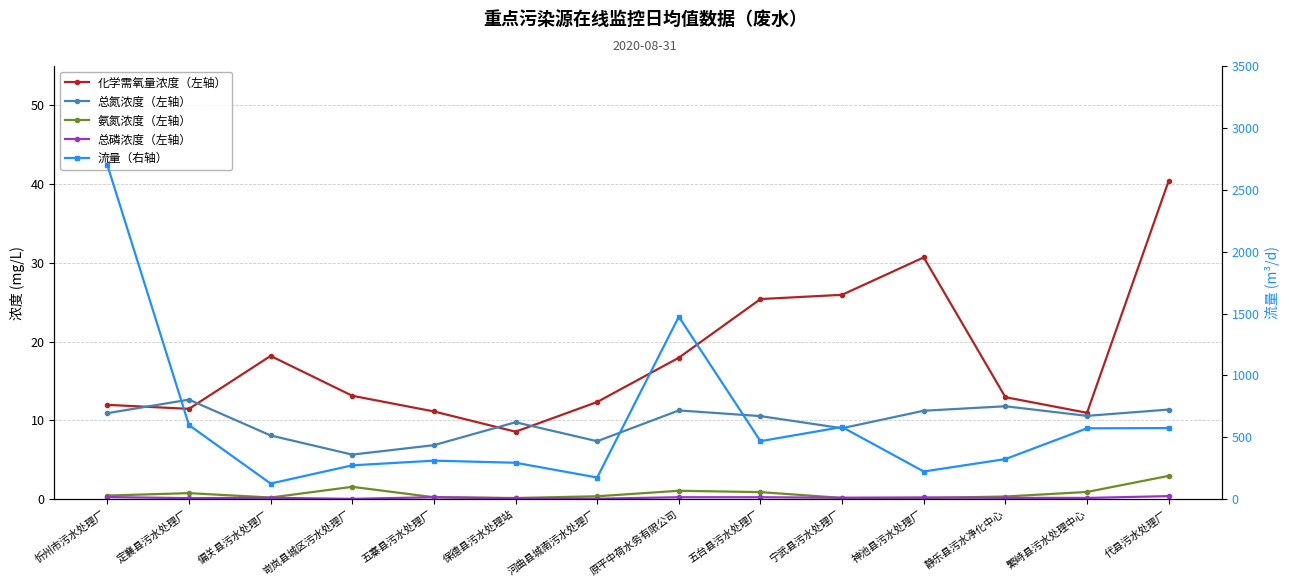

True or false: 化学需氧量浓度（左轴） has more than 2 interior local peaks.

False